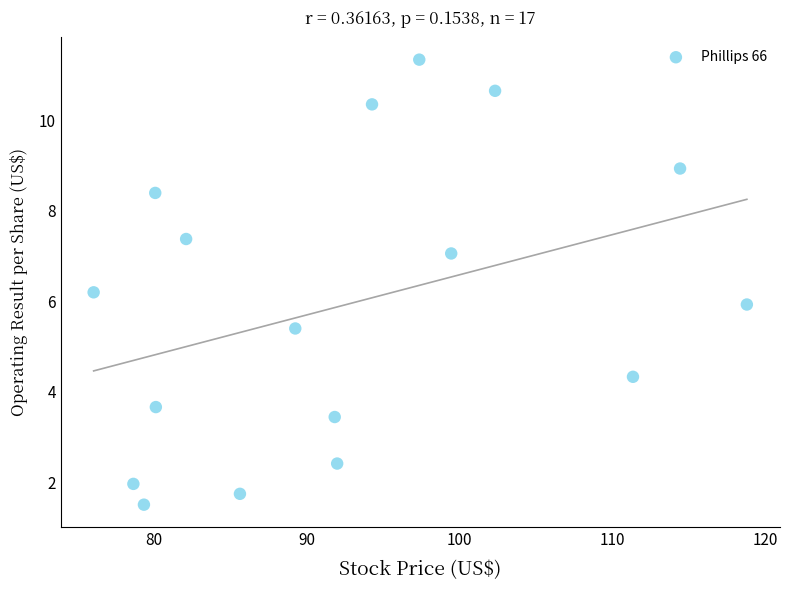

What is the range of X values (max minus min)?

42.7